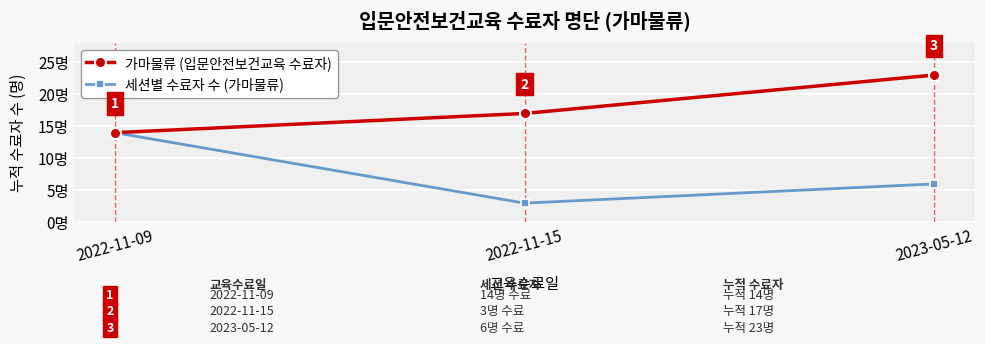

Rank the series at 2023-05-12 from lowest to highest value.

세션별 수료자 수 (가마물류), 가마물류 (입문안전보건교육 수료자)